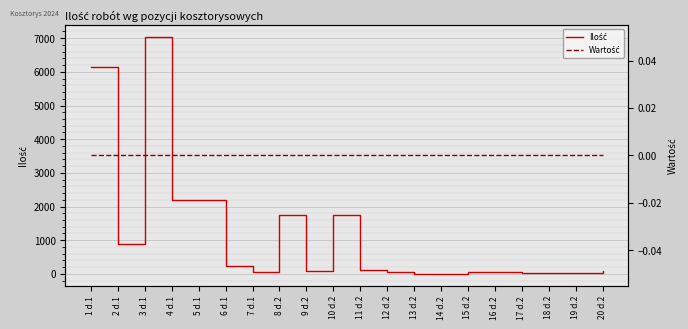

The value of Ilość at 9 d.2 is 88.4. True or false?

True